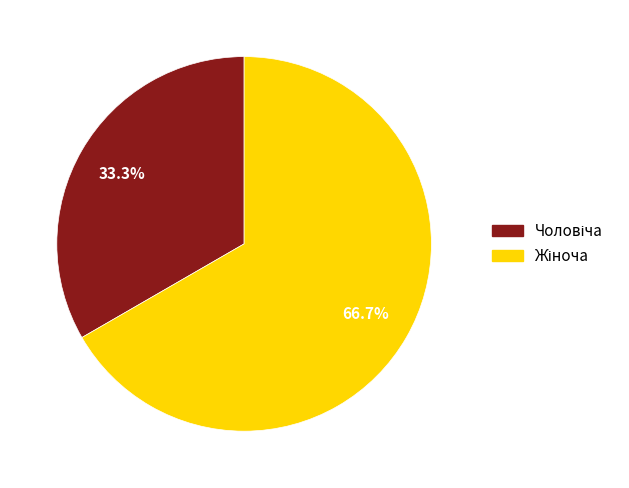

Is there a majority slice in this chart?

Yes